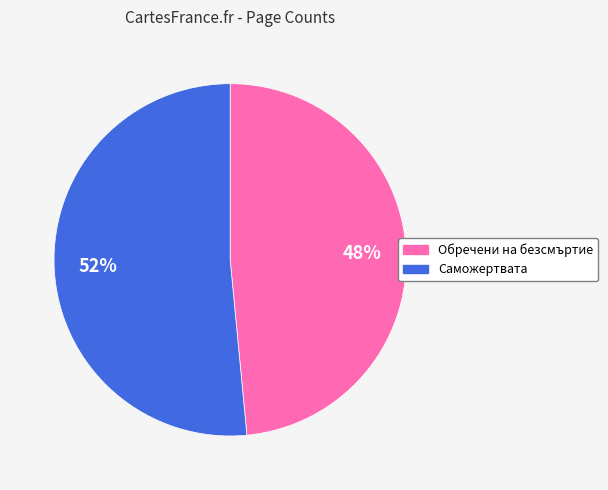

Between Саможертвата and Обречени на безсмъртие, which is larger?

Саможертвата